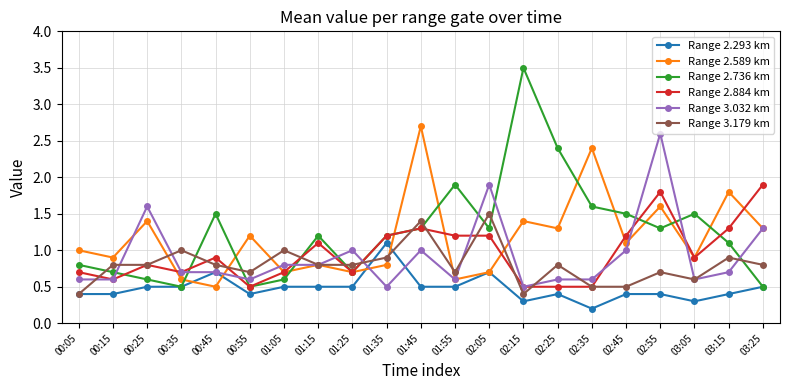

The value of Range 2.293 km at 02:25 is 0.2. True or false?

False